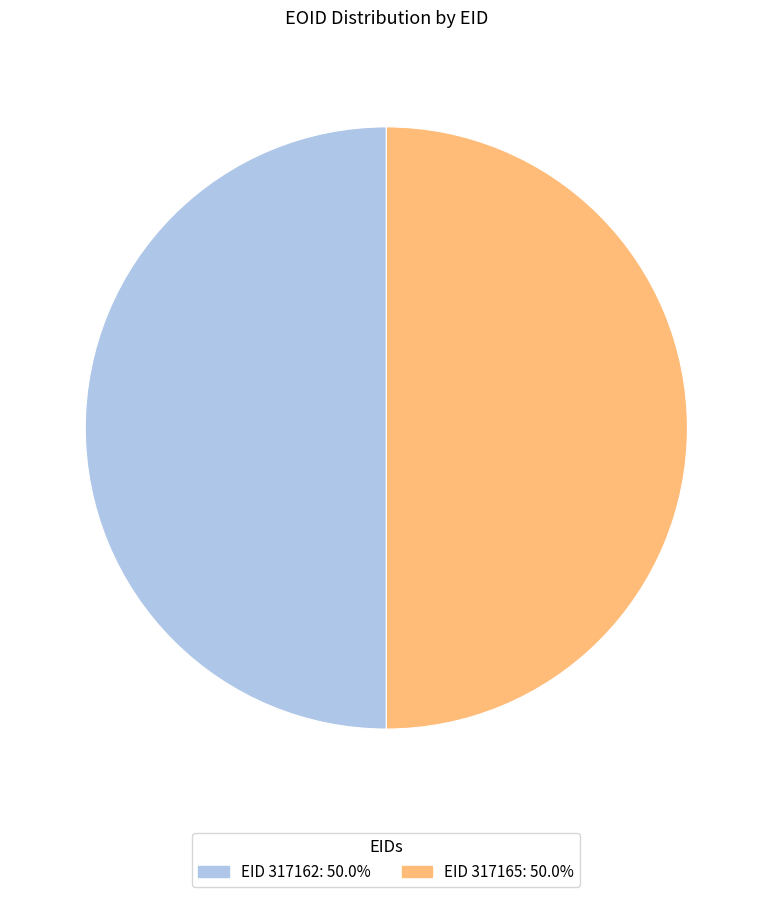

Count the number of slices in the pie.

2